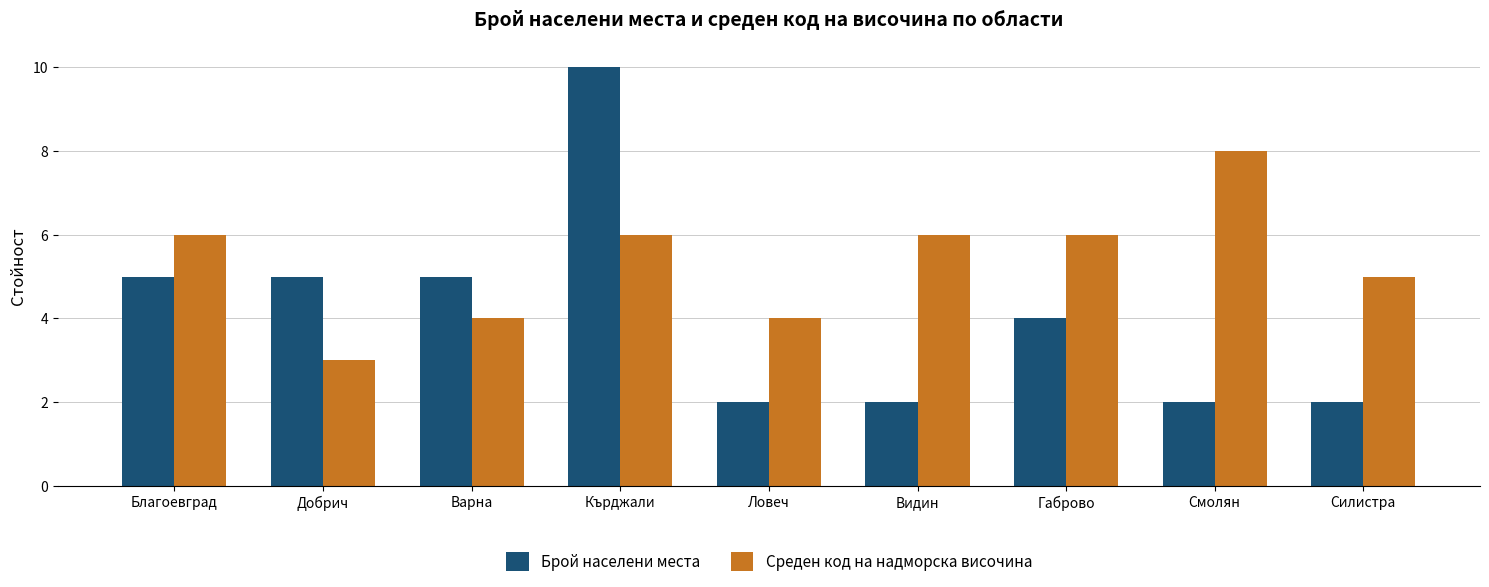

Which series has the largest range (max minus min)?

Брой населени места